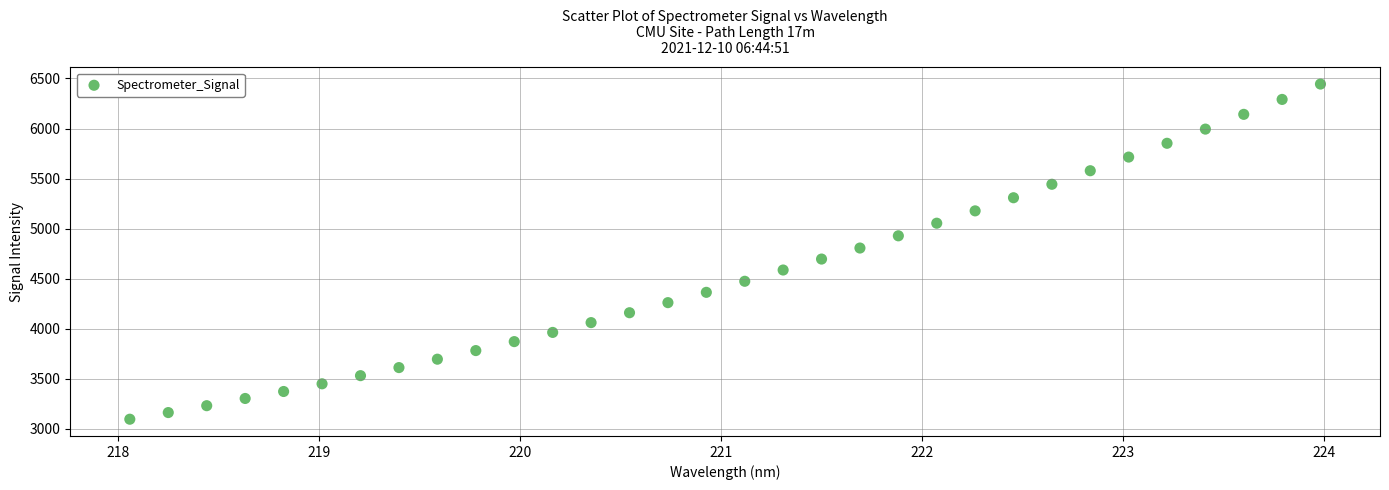

What is the range of X values (max minus min)?

5.9